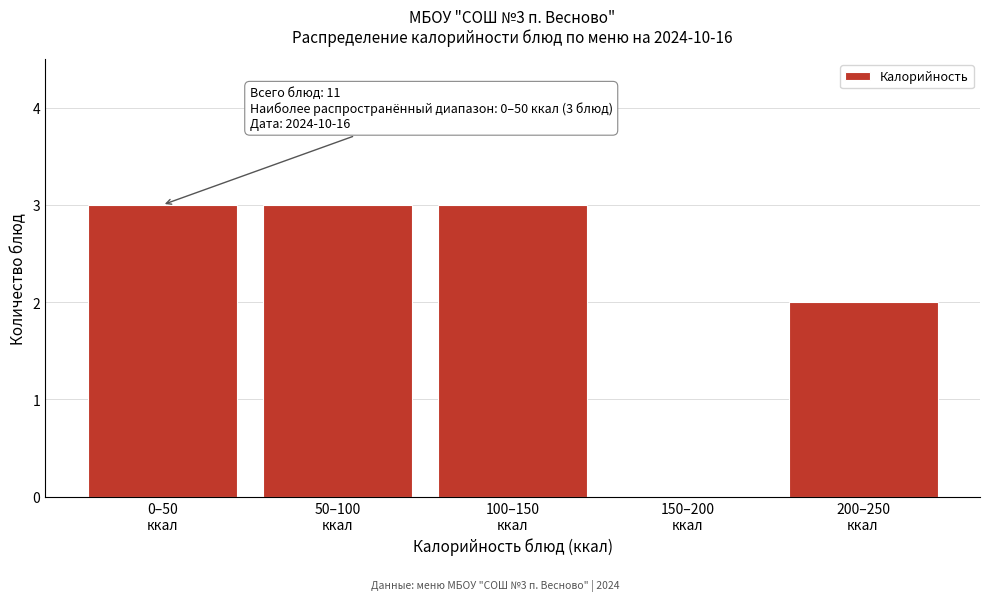

What is the sum of all values?

11